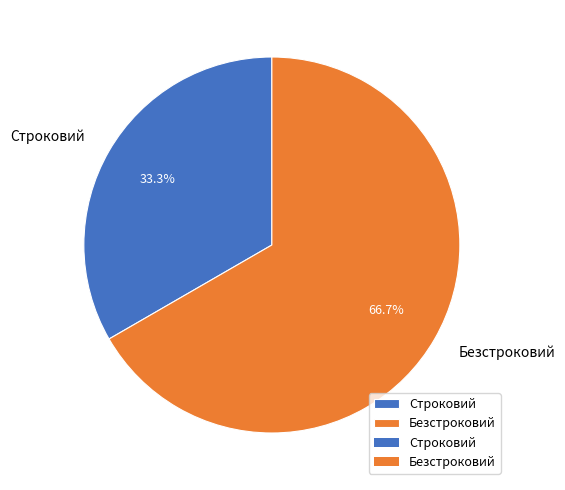

What is the smallest slice in the pie chart?

Строковий